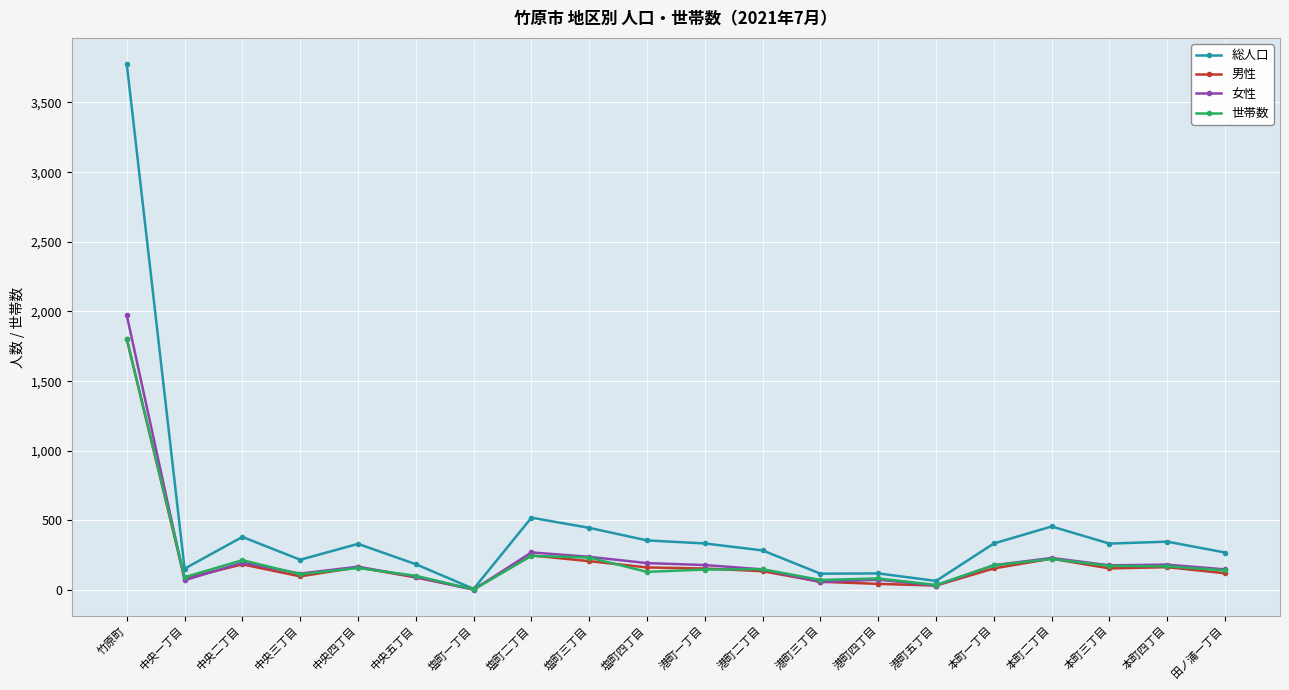

Which series has the widest spread of values?

総人口